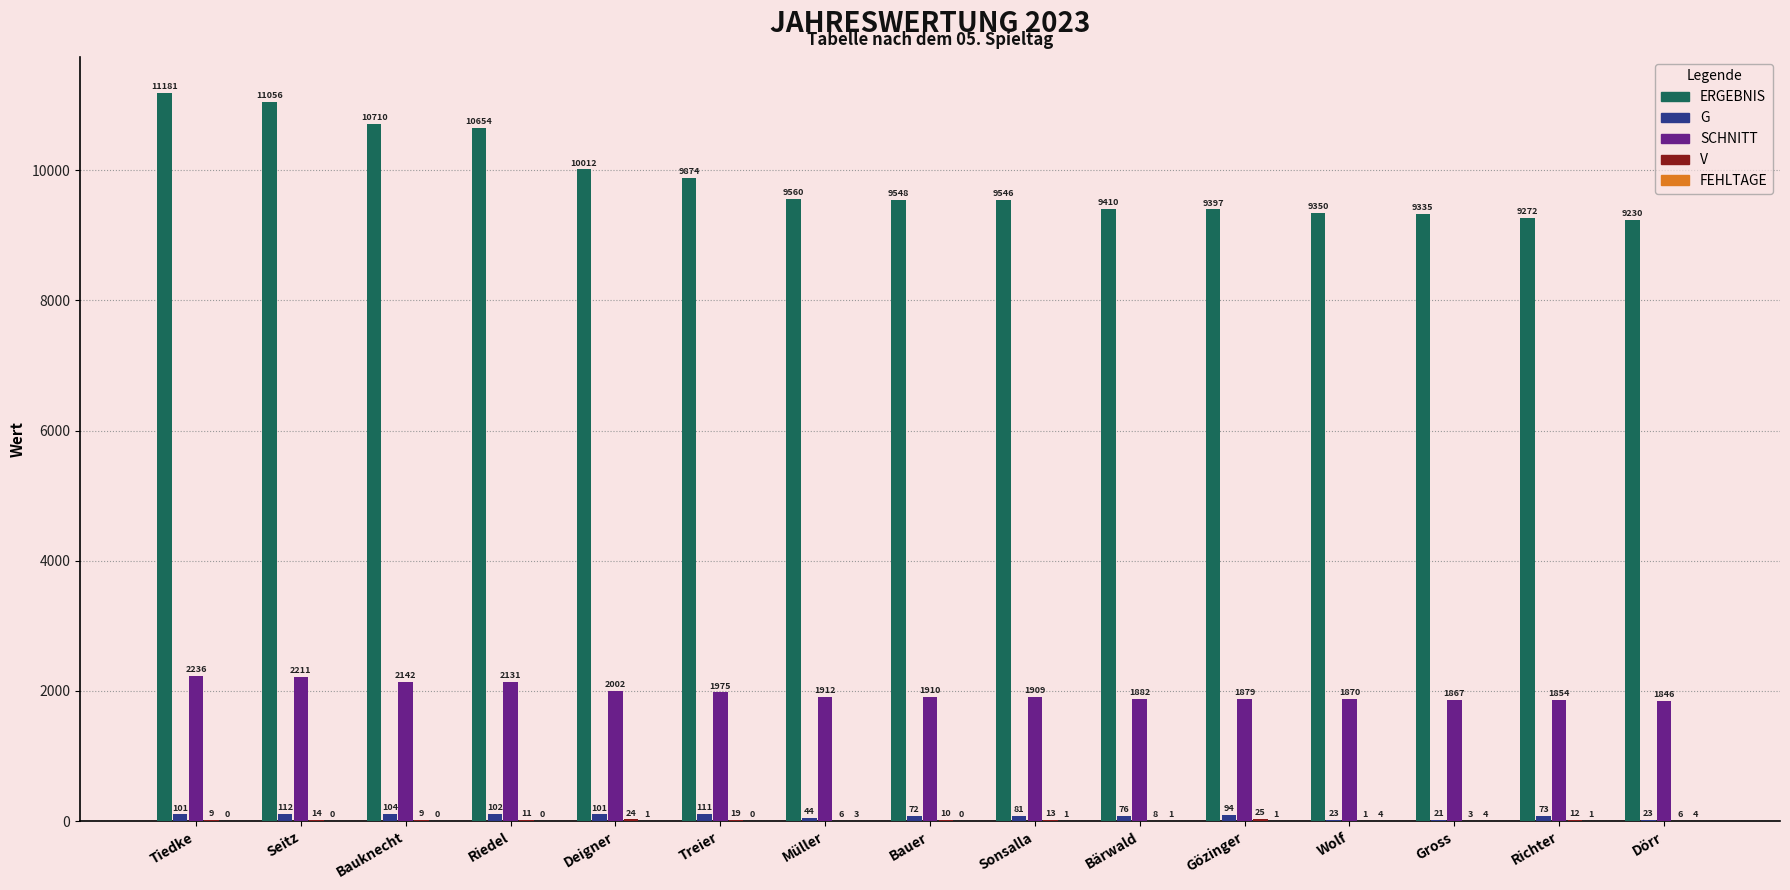

What value does the SCHNITT series have at Dörr?

1846